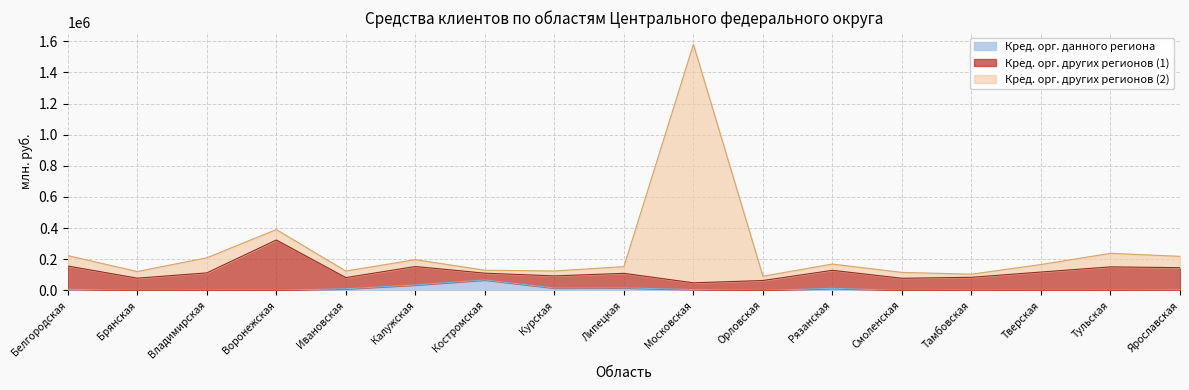

True or false: Кред. орг. данного региона and Кред. орг. других регионов (2) intersect in this chart.

False